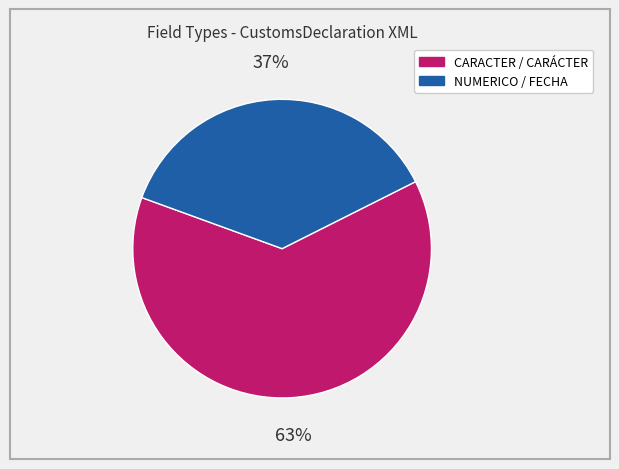

To the nearest percent, what is the difference between the largest and smallest slice percentages?

26%